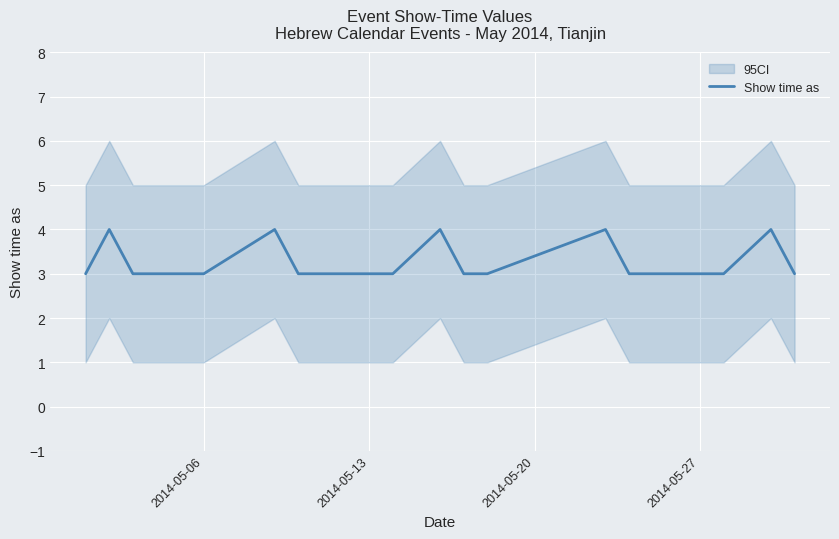

What is the value of the 16th point from the left?

3